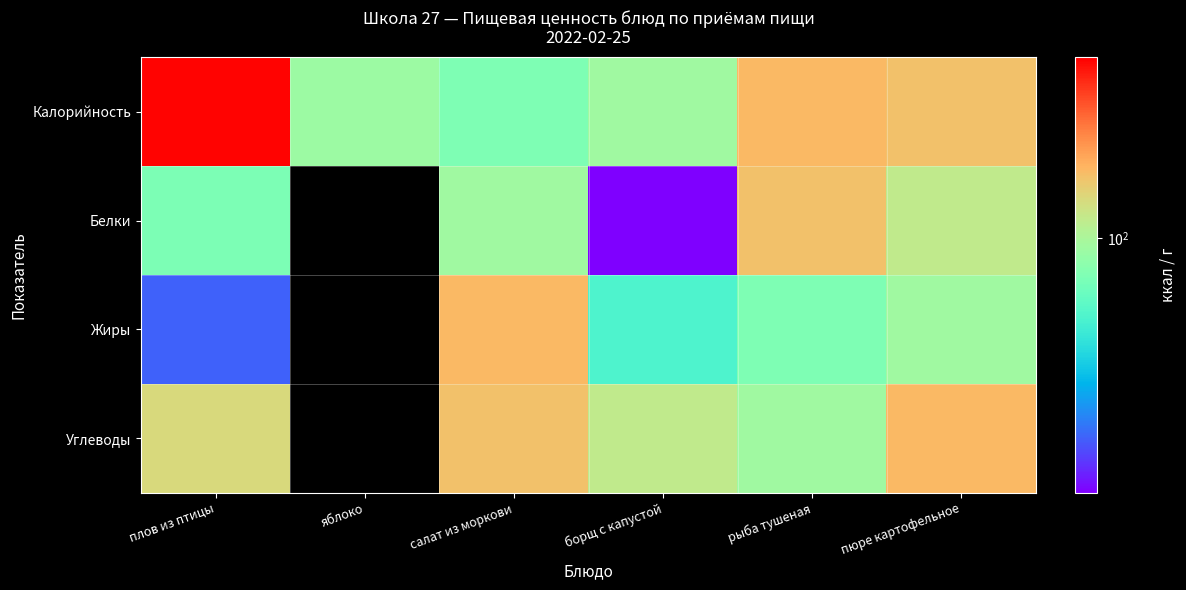

What is the difference between the highest and lowest values at рыба тушеная?

60.9